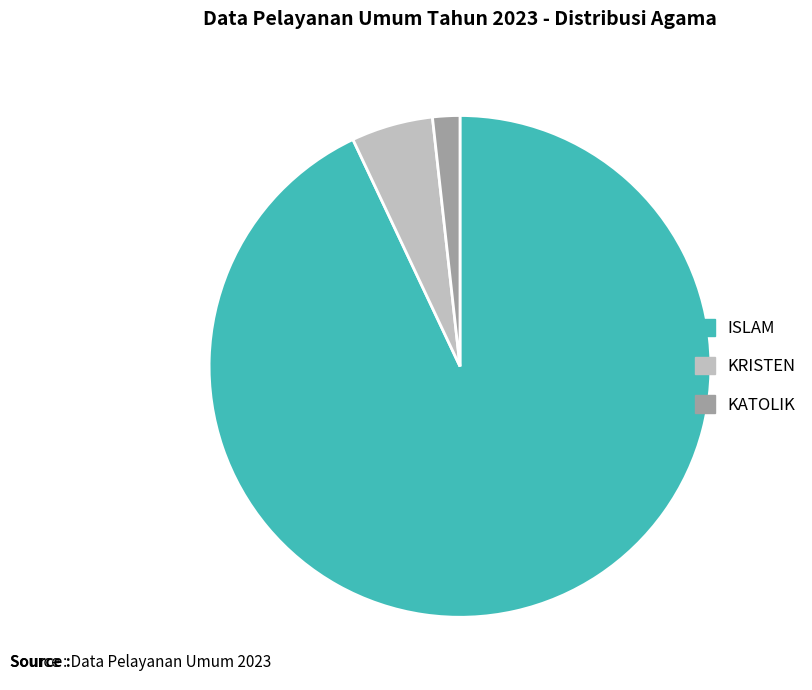

What is the majority slice?

ISLAM